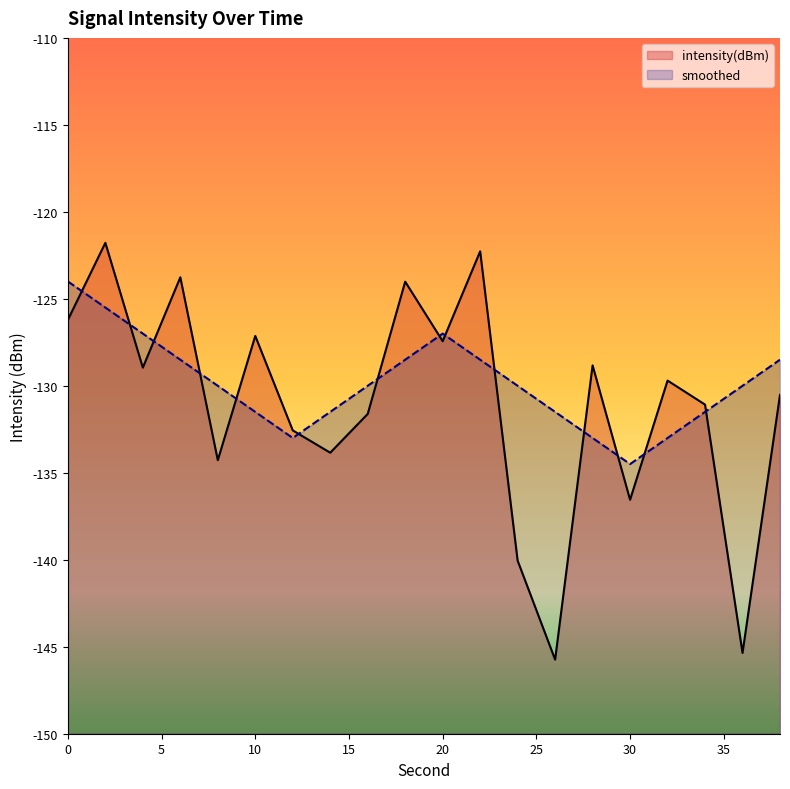

List the labels in order of intensity(dBm) value, smallest first.

26, 36, 24, 30, 8, 14, 12, 16, 34, 38, 32, 4, 28, 20, 10, 0, 18, 6, 22, 2